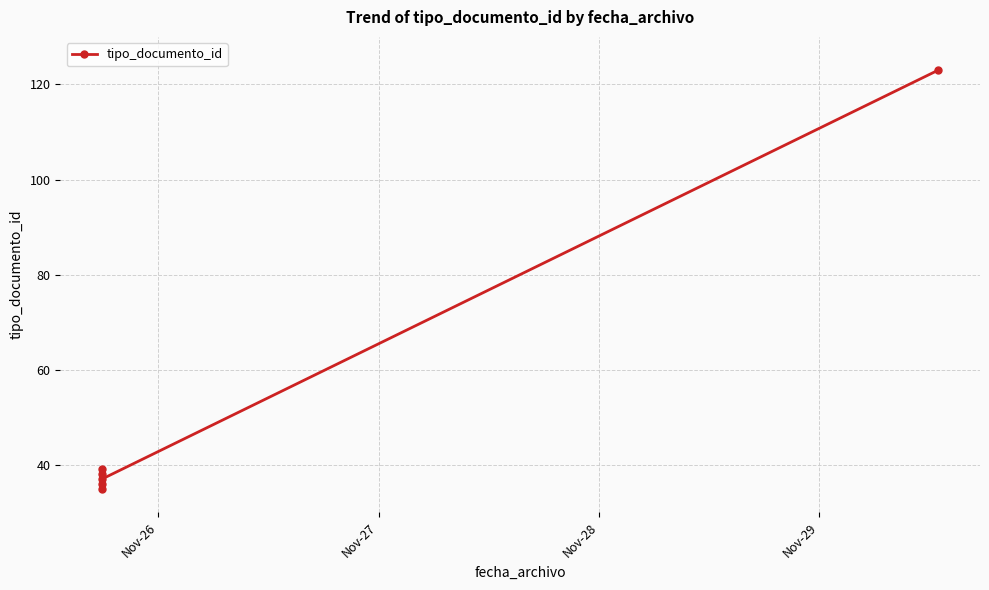

Which has a higher value, Nov-27 or Nov-26?

Nov-27